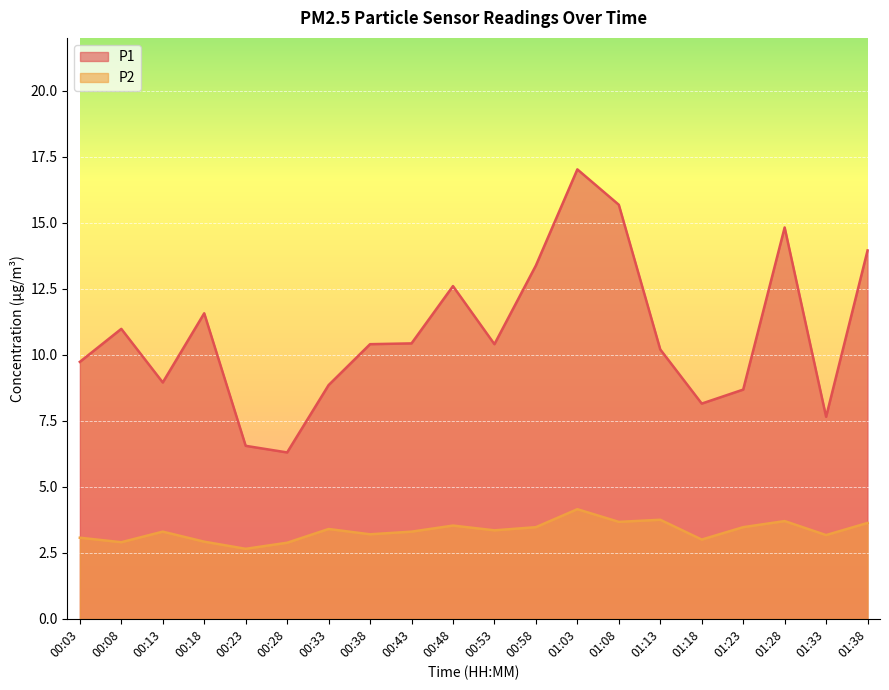

What is the difference between the P2 values at 00:58 and 00:28?

0.6